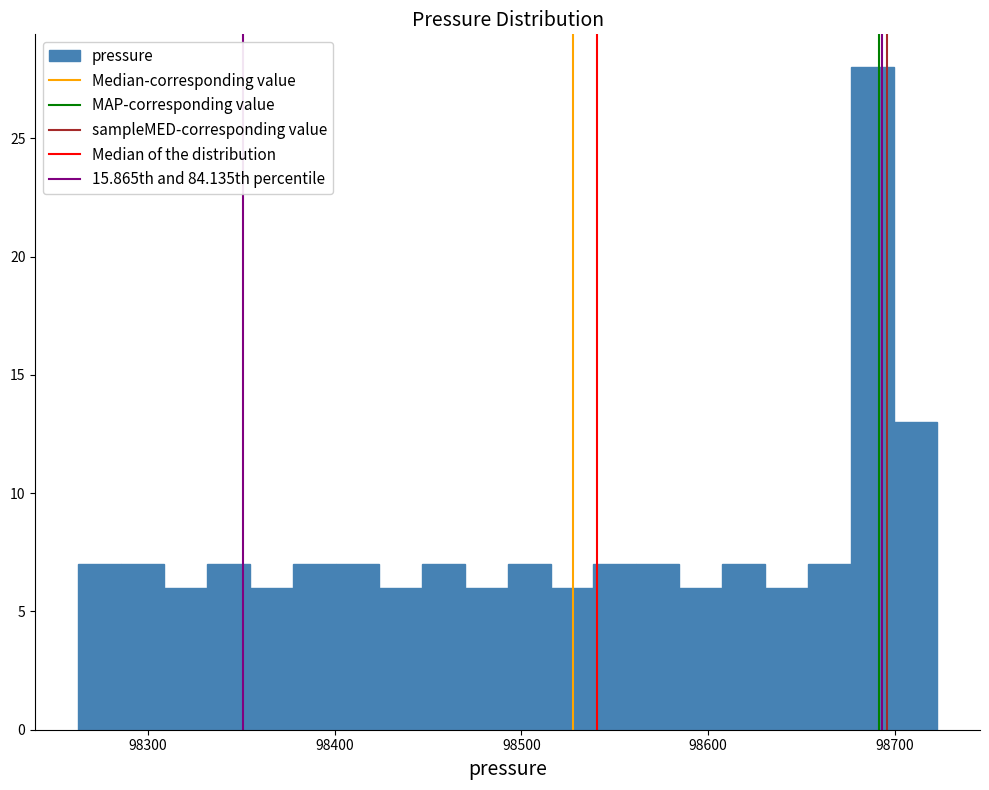

Around what value on the x-axis is the tallest bar? Give the approximate position of its centre, as read against the axis.

98690